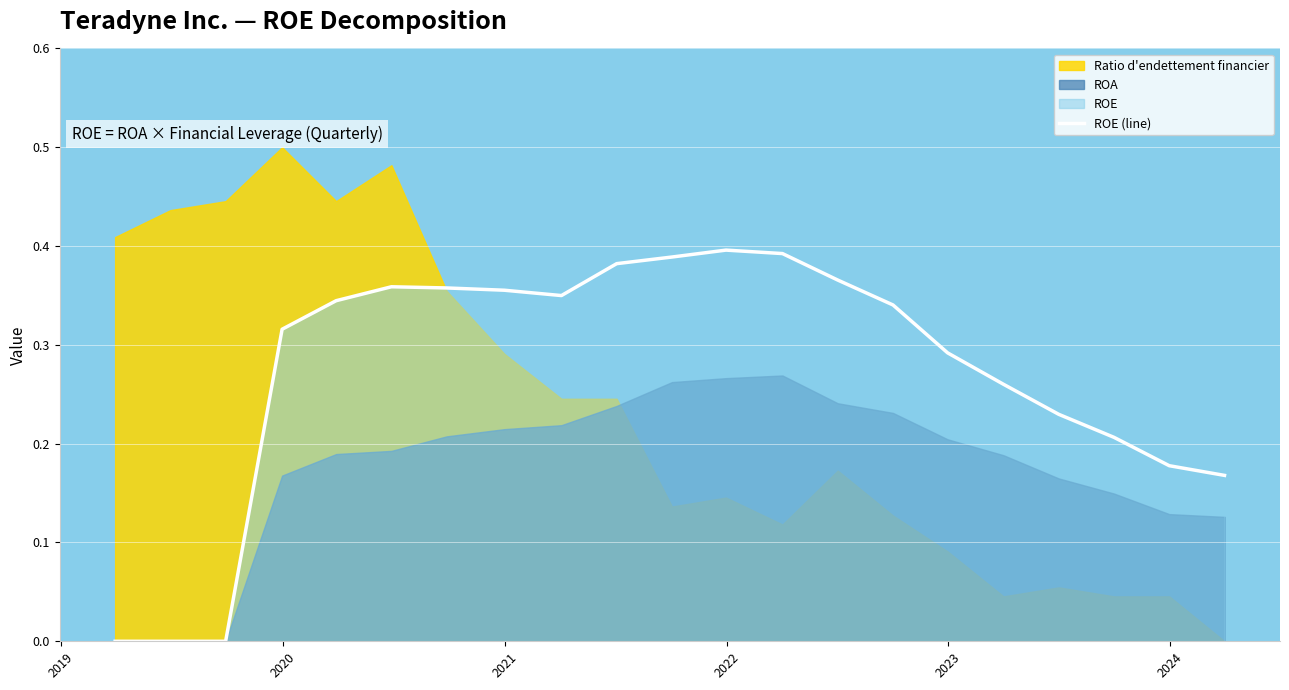

What is the value of the 11th point from the left?

0.4